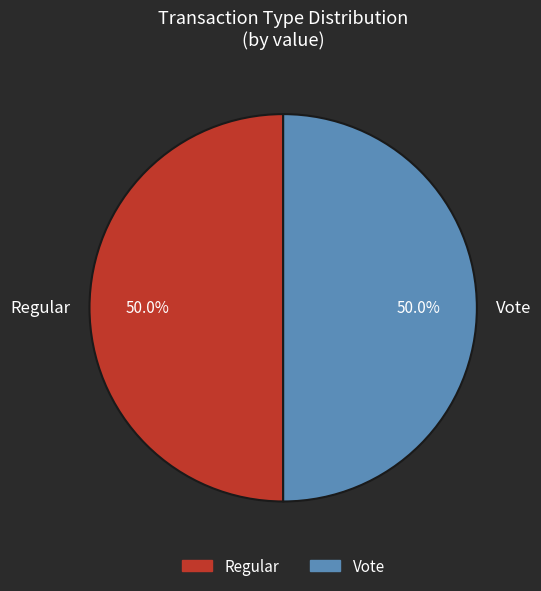

What percentage is the Vote slice, to the nearest percent?

50%